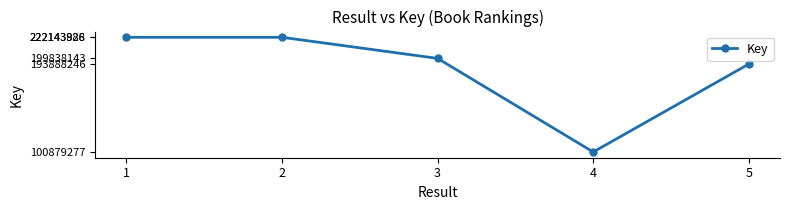

What is the sum of the values at 4 and 5?

294767523